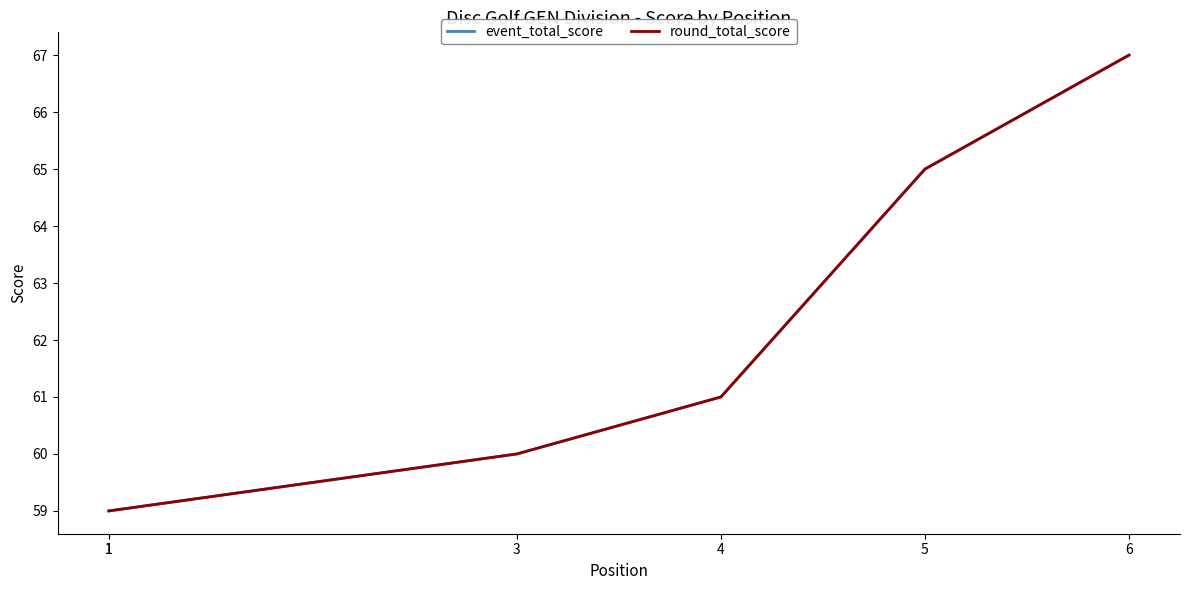

True or false: event_total_score and round_total_score intersect in this chart.

False